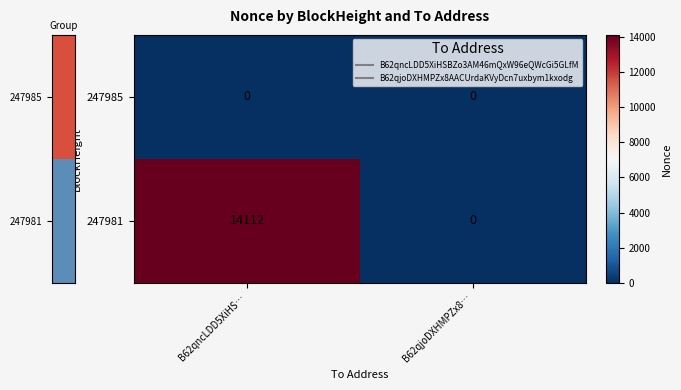

At how many categories does at least one series exceed 5334?

1